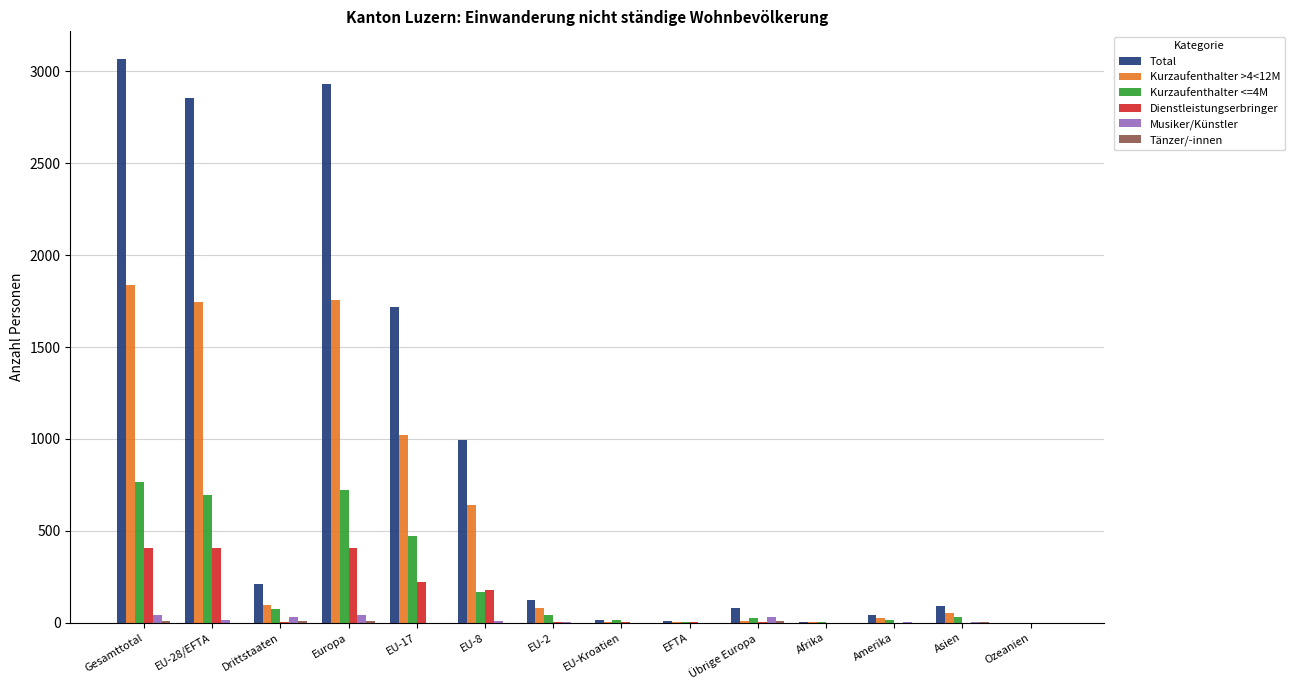

Which label corresponds to the largest value in the chart?

Gesamttotal